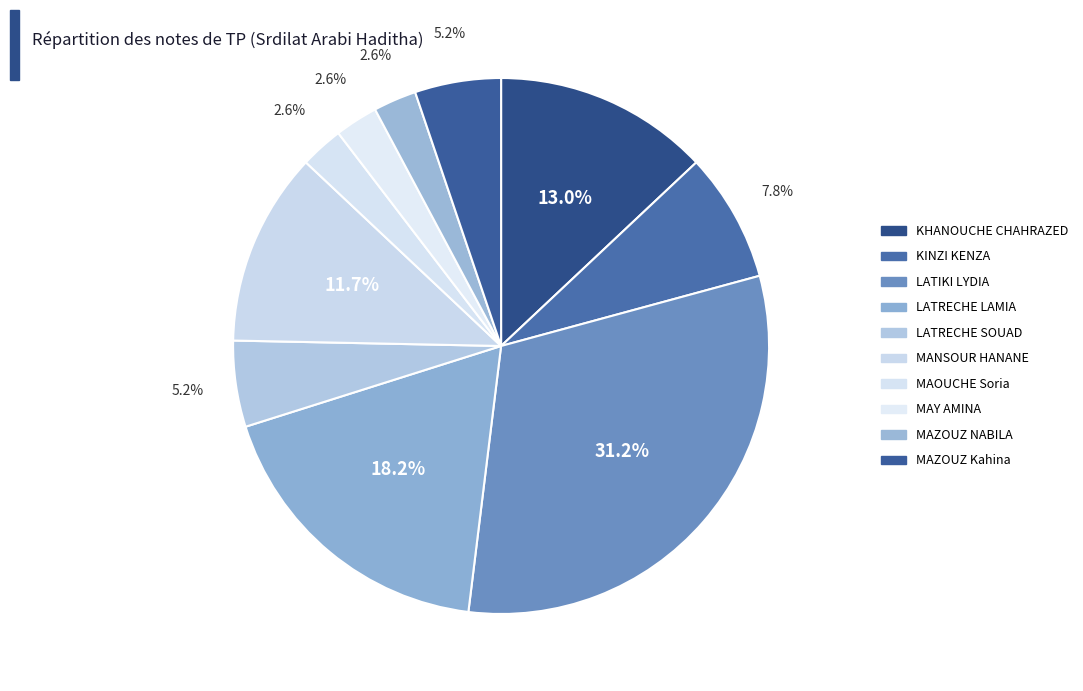

Between LATRECHE LAMIA and LATRECHE SOUAD, which is larger?

LATRECHE LAMIA